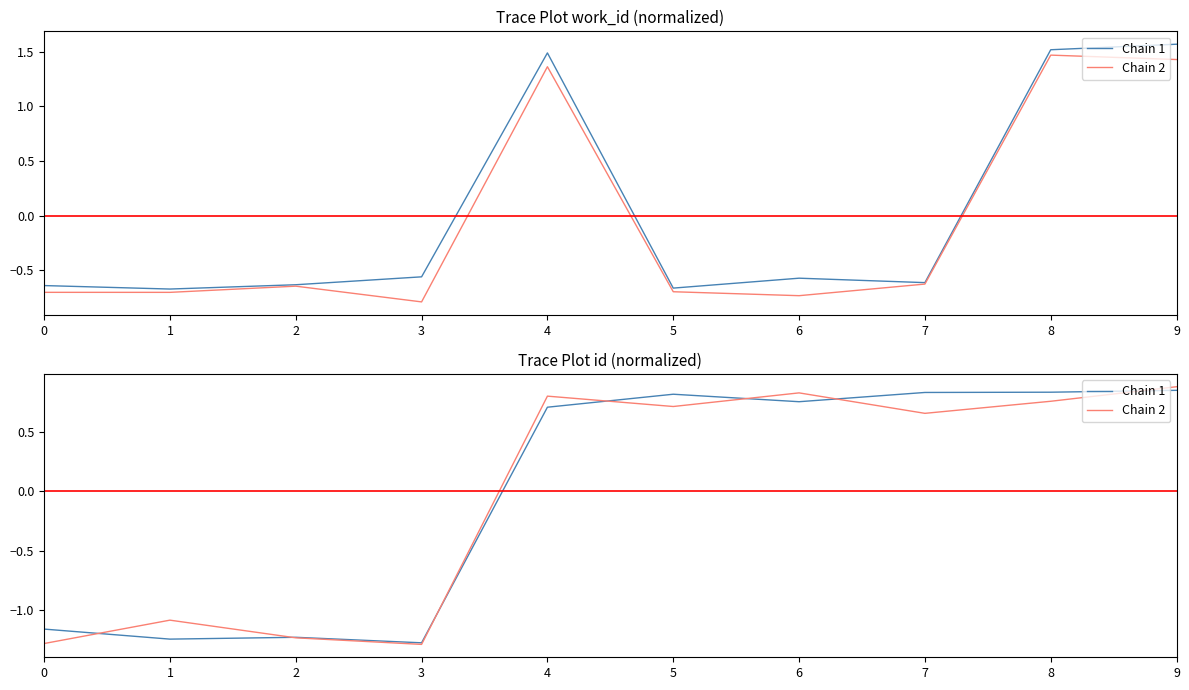

What is the value of the Chain 1 point at the 8th from the left?

0.8